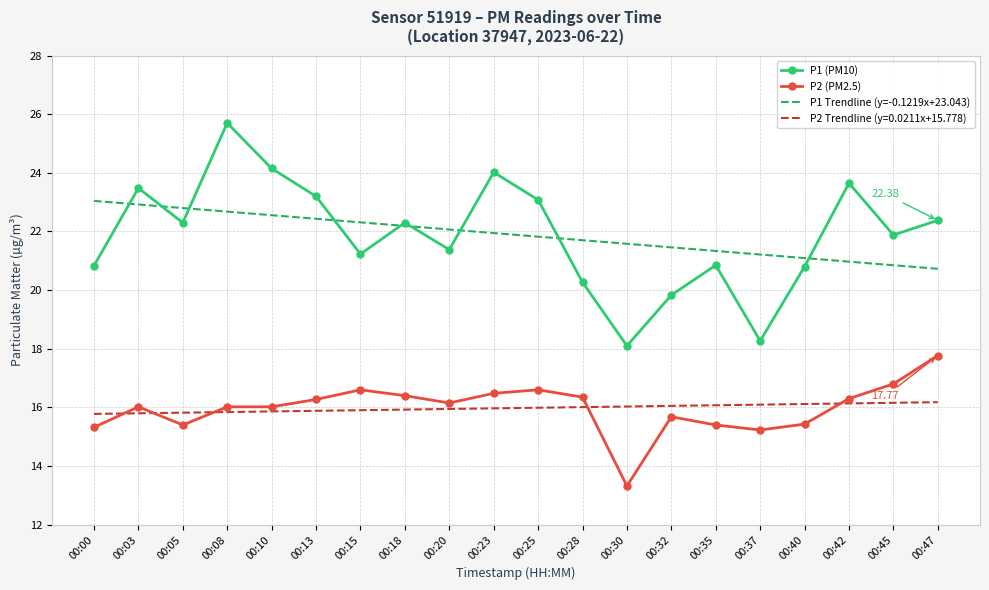

What is the lowest value of the P2 (PM2.5) series?

13.3